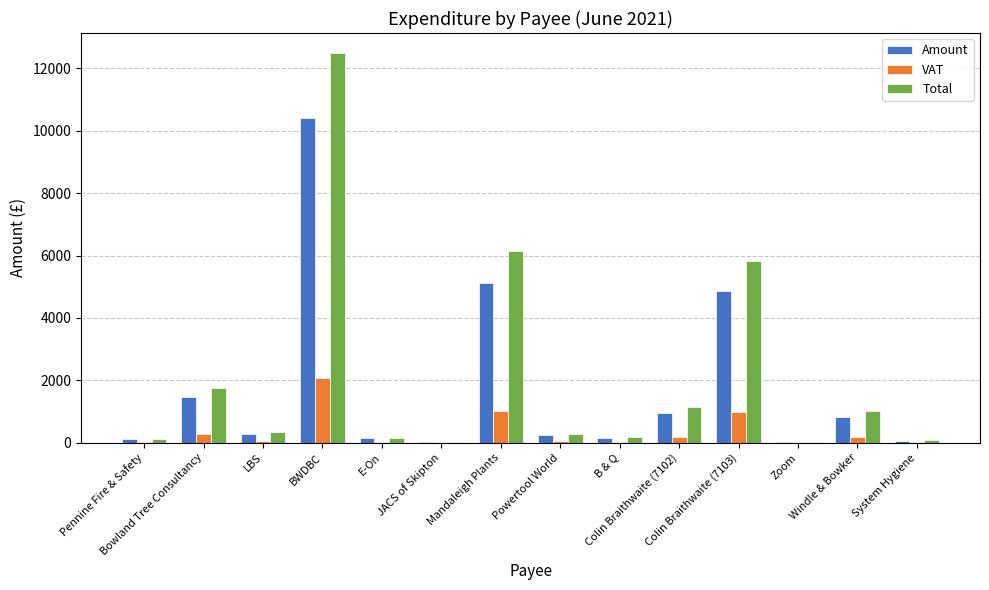

What is the average value of the VAT series?

350.8